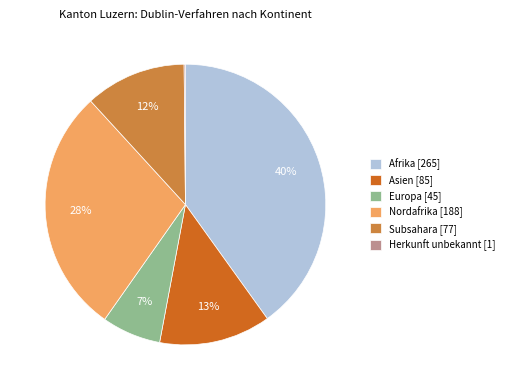

Does Europa [45] account for over 50% of the chart?

No